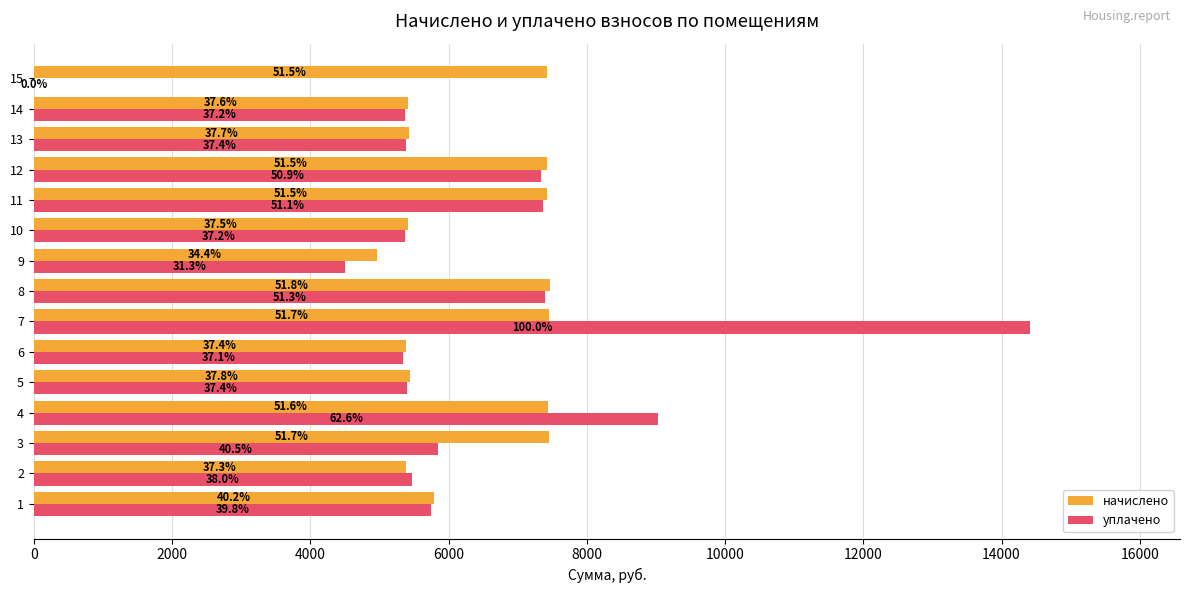

List the series in order of their overall mean, lowest first.

уплачено, начислено